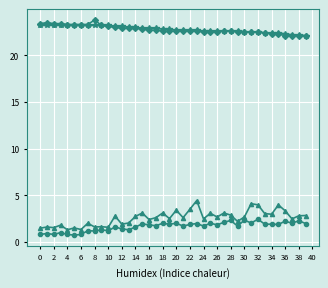

What is the greatest value displayed?

23.8